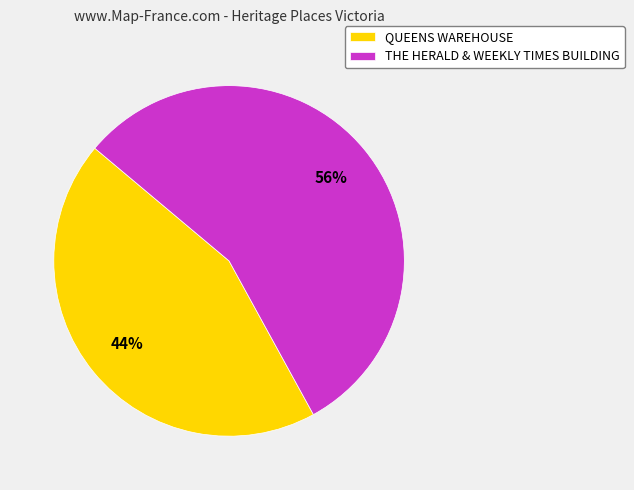

To the nearest percent, what is the combined percentage of THE HERALD & WEEKLY TIMES BUILDING and QUEENS WAREHOUSE?

100%